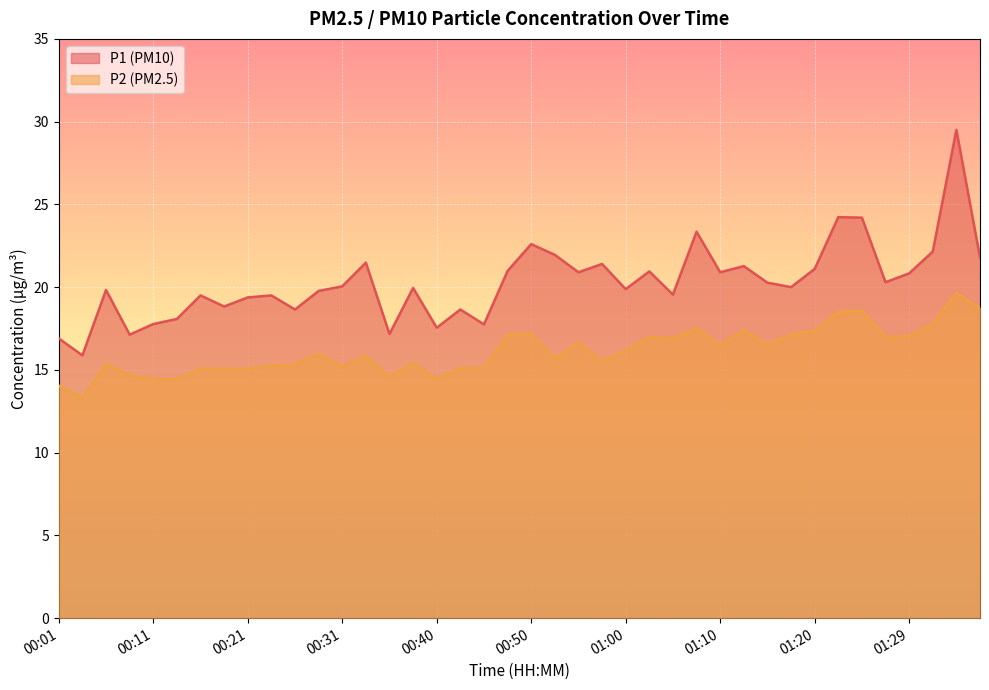

What is the sum of the P1 values at 01:02 and 00:48?

41.9